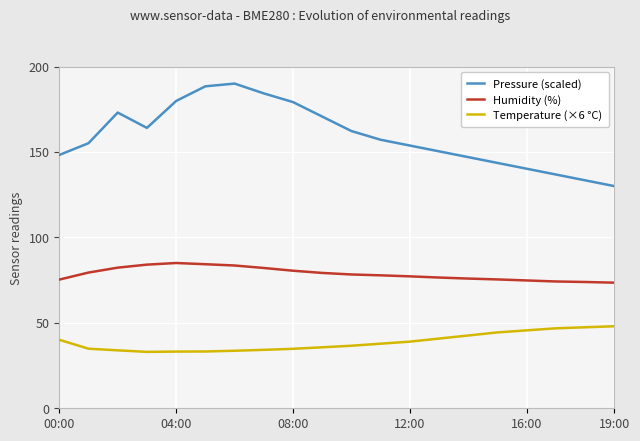

List the series in order of their peak value, lowest first.

Temperature (×6 °C), Humidity (%), Pressure (scaled)